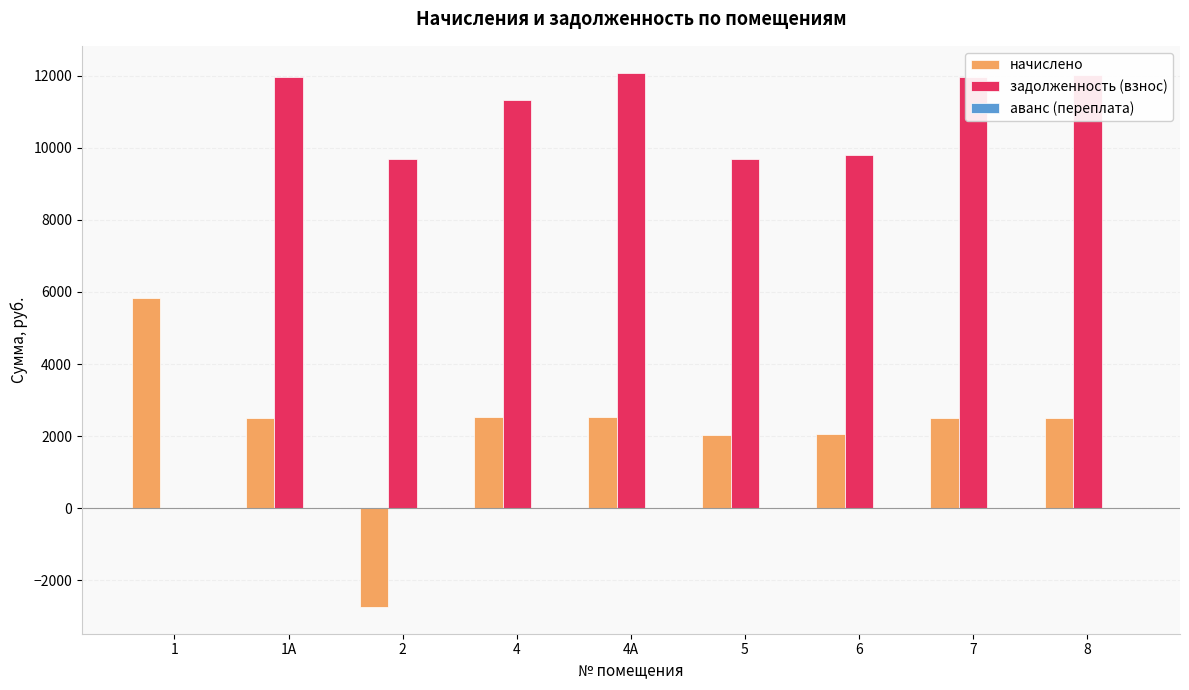

What is the sum of all задолженность (взнос) values?

88493.4